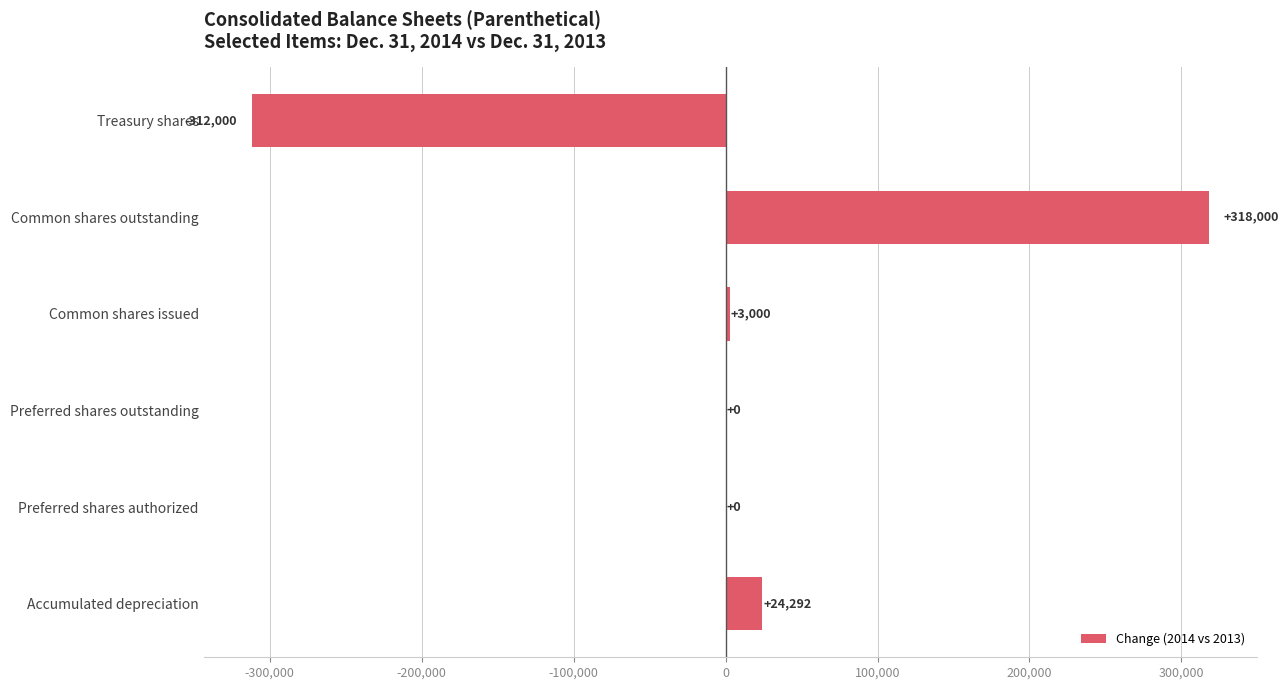

What is the greatest value displayed?

318000